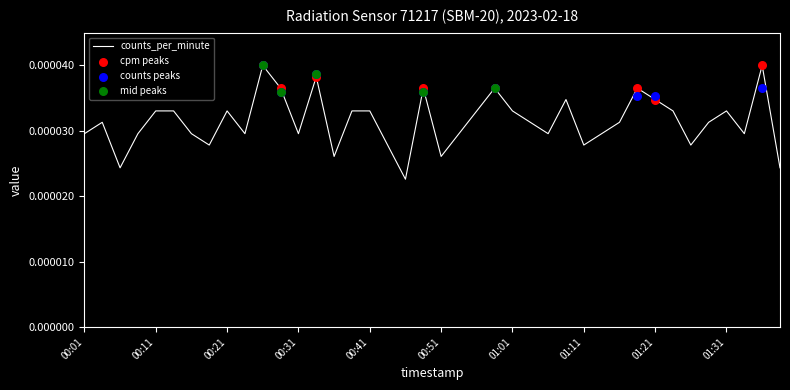

Which has a higher value, 01:11 or 00:44?

01:11